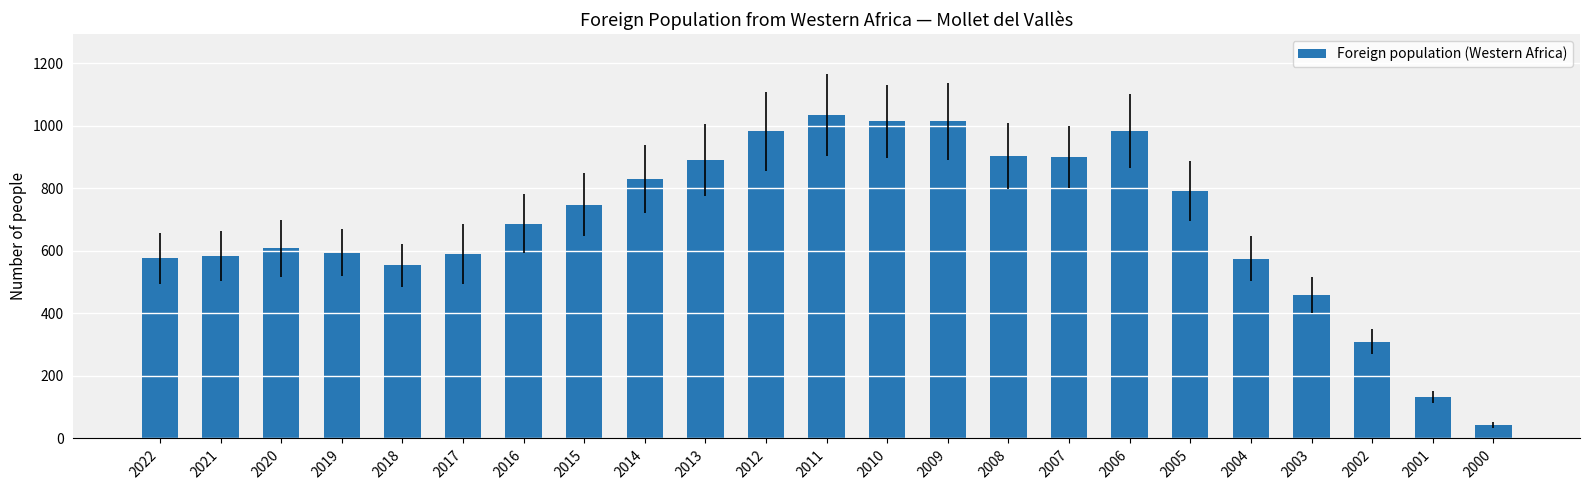

What is the difference between the maximum and minimum values?

992